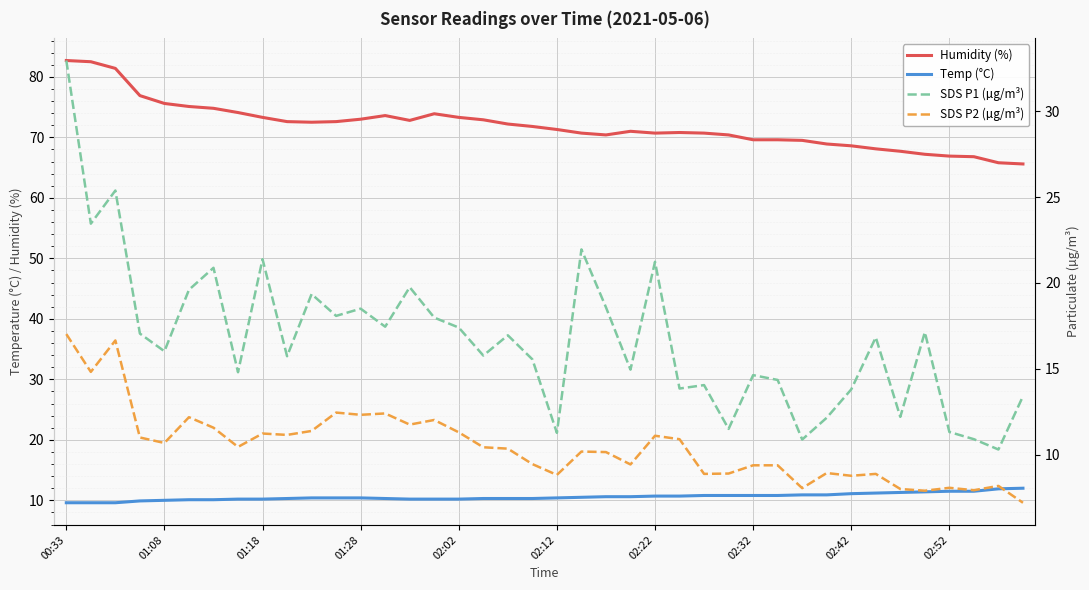

The value of Humidity (%) at 10 is 72.5. True or false?

True